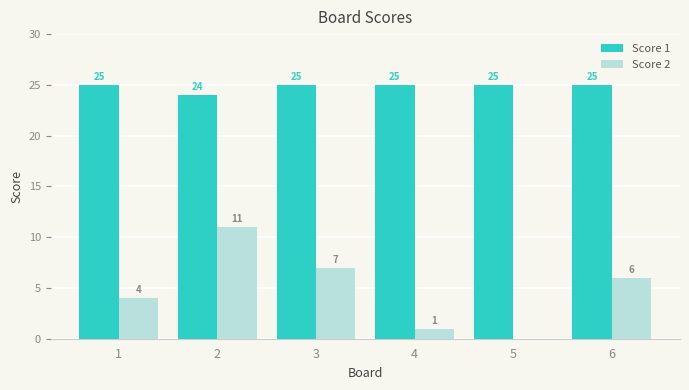

What is the average value of the Score 2 series?

5